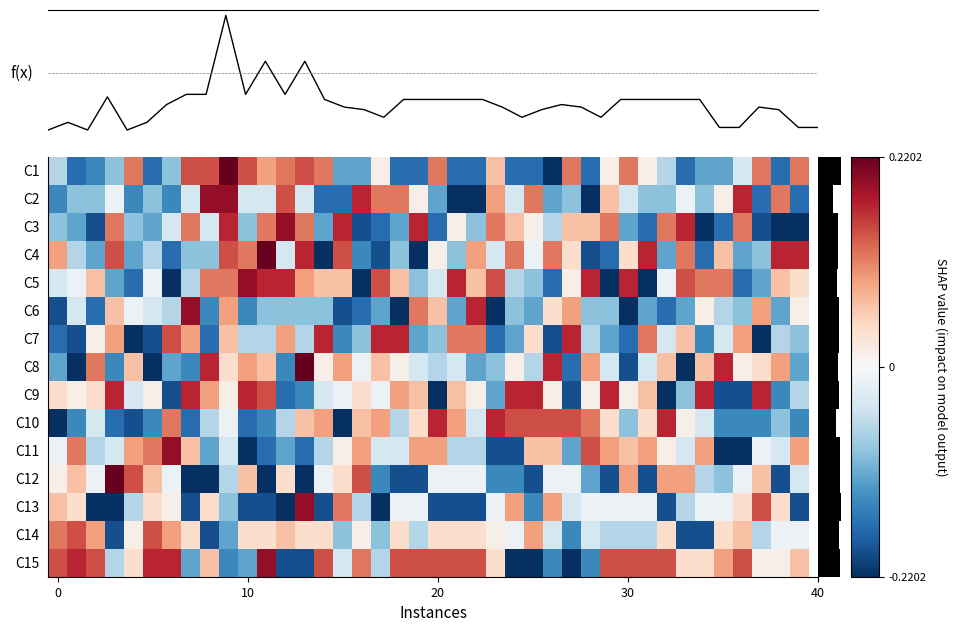

What is the total value across all series at 30?

-0.2